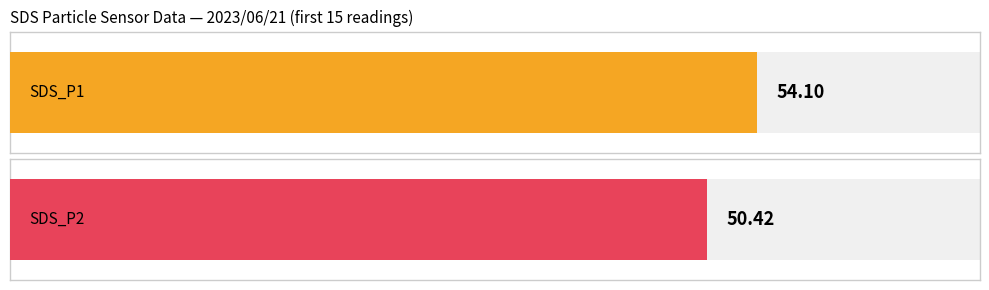

How many bars are there in each group?

2